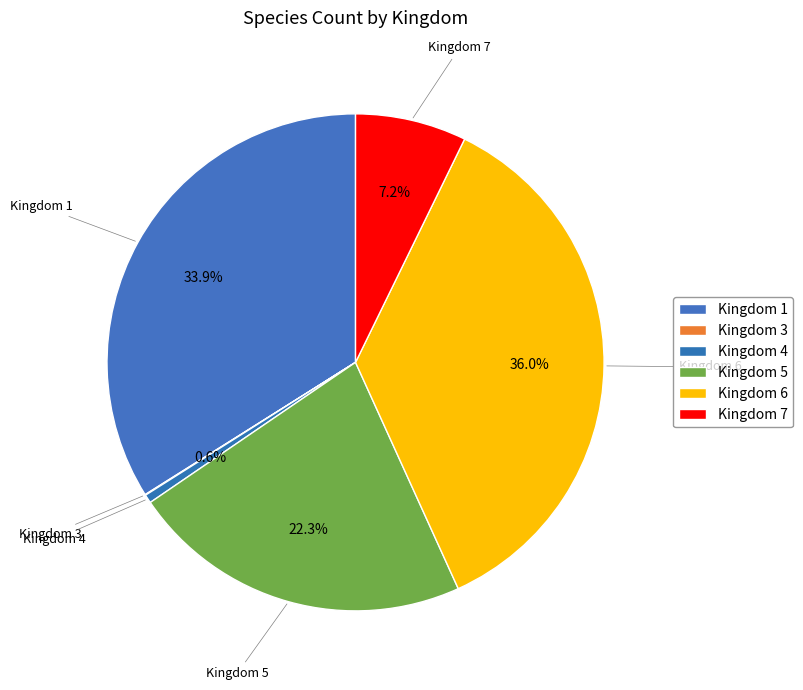

Is there any slice that represents more than half of the pie?

No